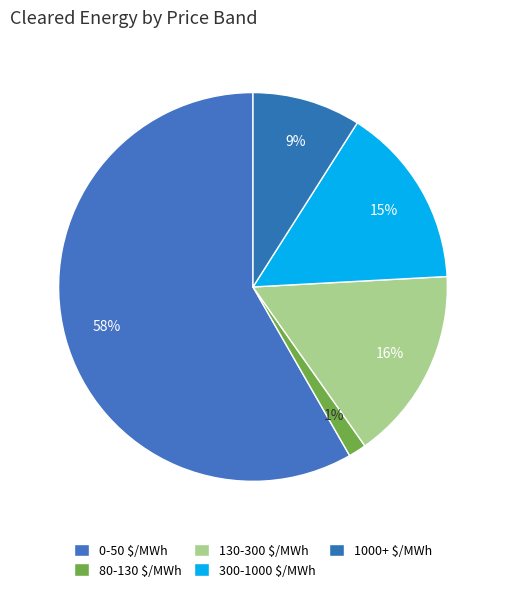

What percentage is the 130-300 $/MWh slice, to the nearest percent?

16%